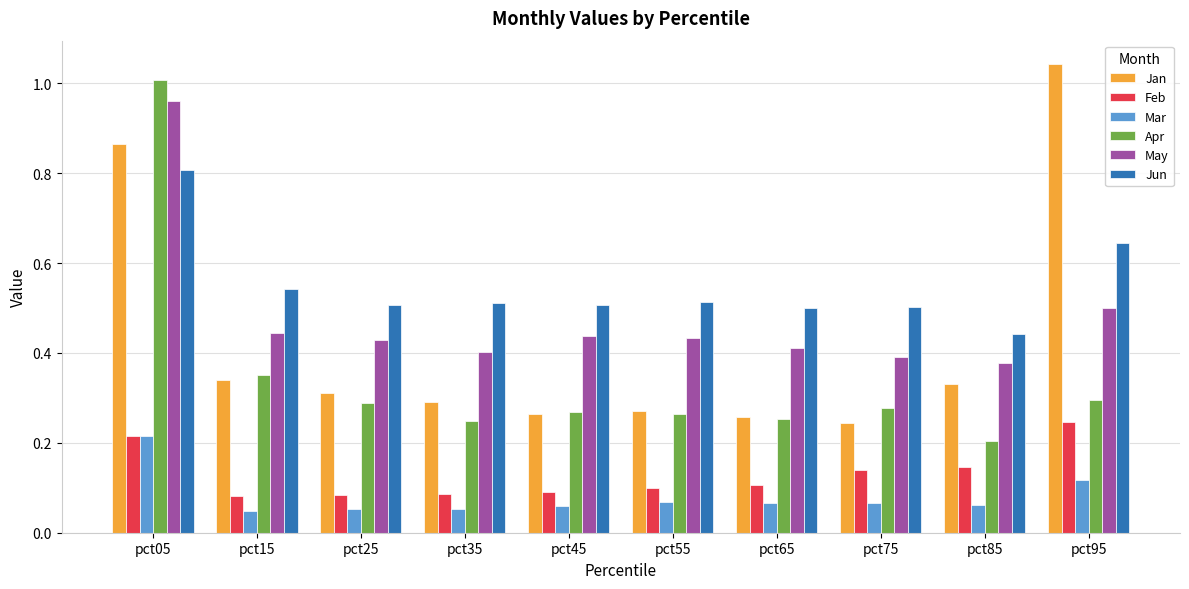

Between pct05 and pct35, which series saw the biggest shift?

Apr